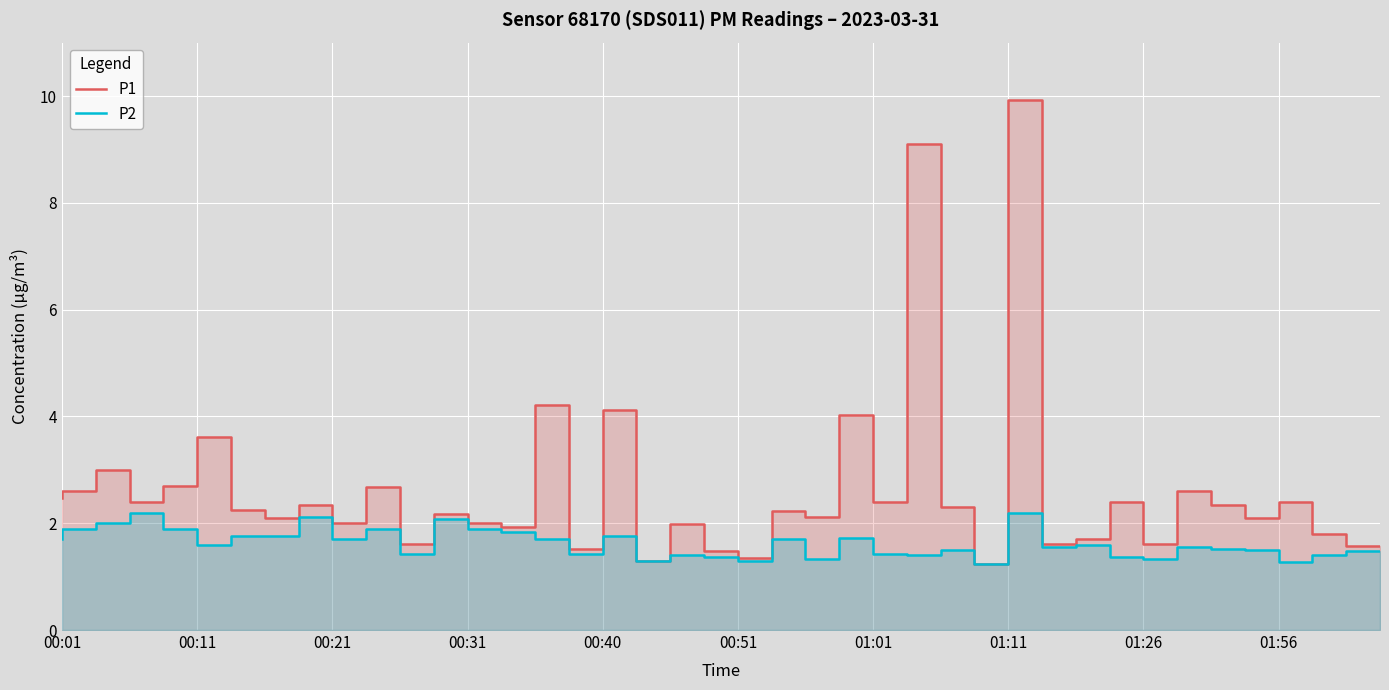

Is it true that P2 equals 1.6 at 34?

True